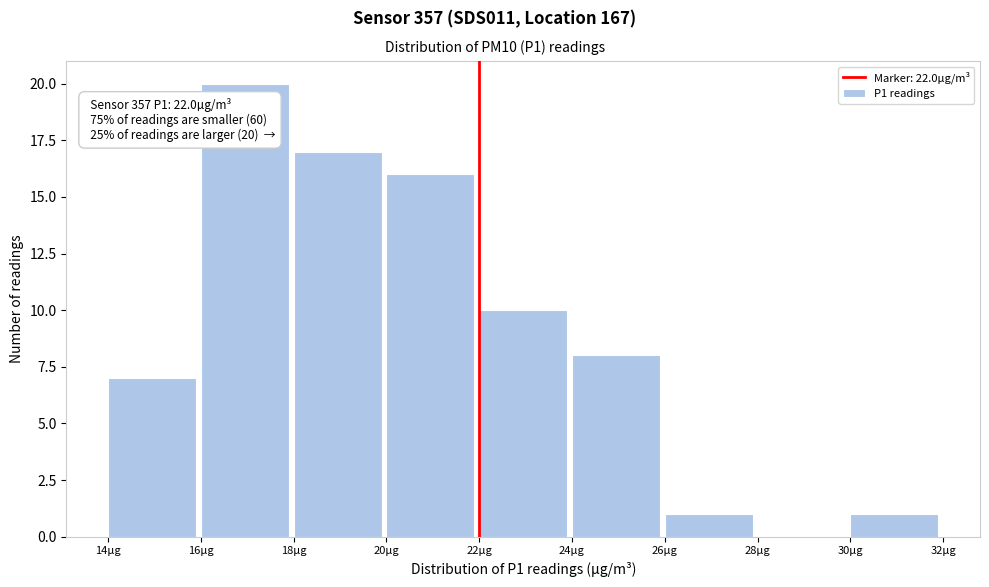

Which range on the x-axis has the tallest bar?

16 to 18